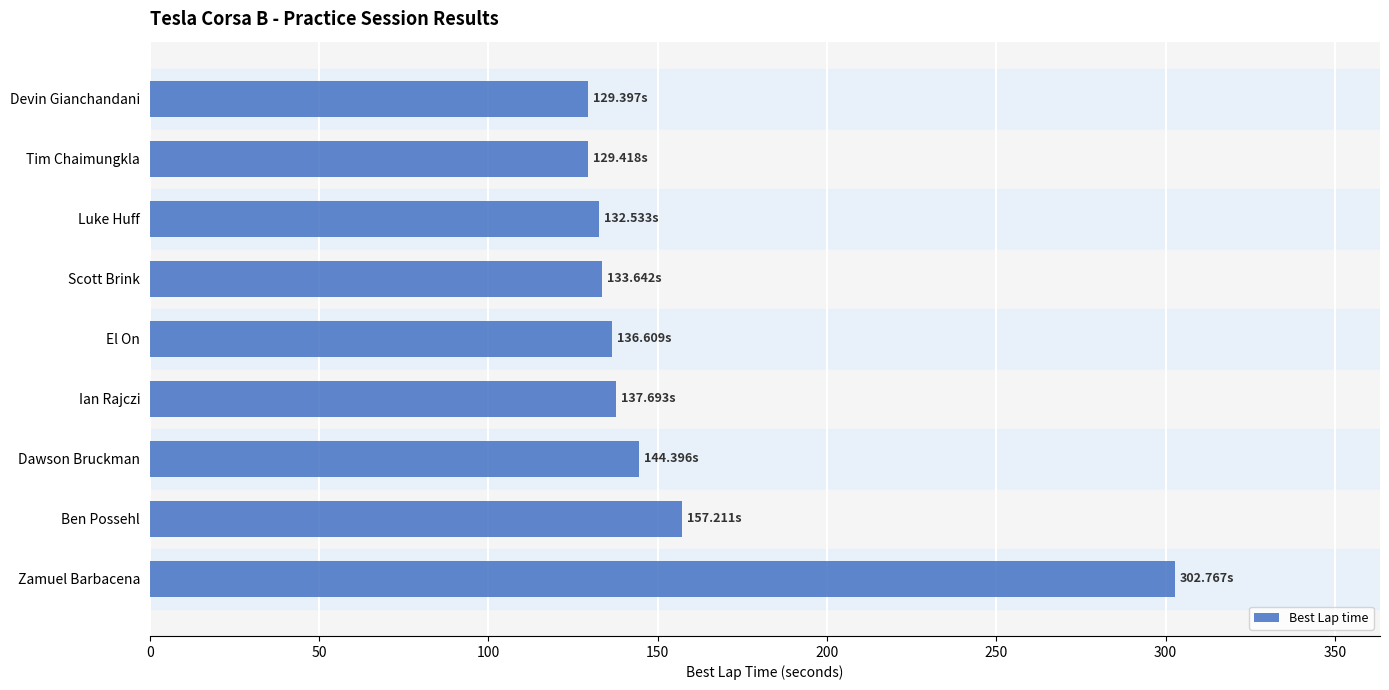

Where is the data nearest to the value 216?

Ben Possehl